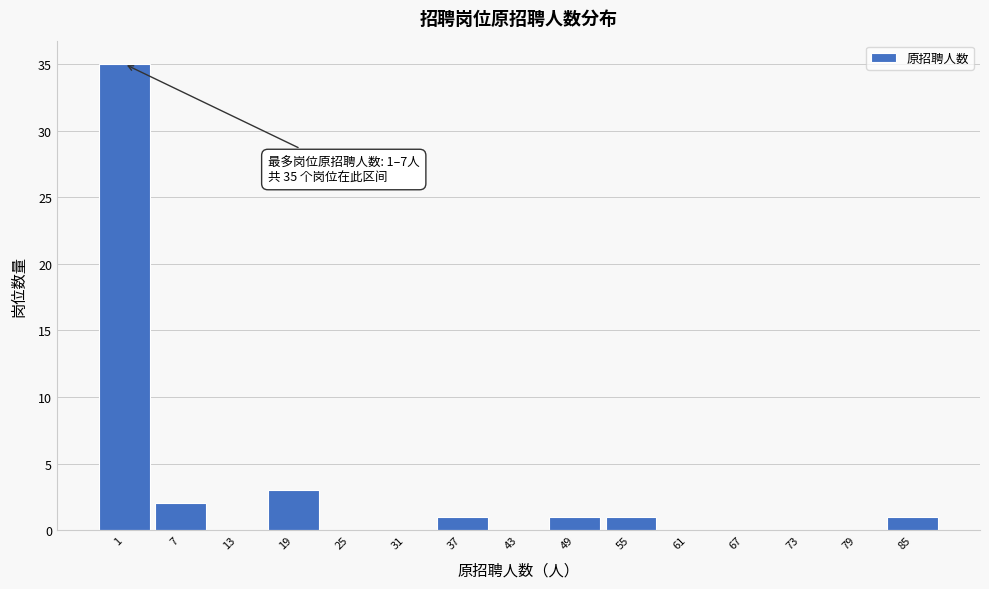

Reading left to right, what are all the values shown in this chart?

1=35	7=2	13=0	19=3	25=0	31=0	37=1	43=0	49=1	55=1	61=0	67=0	73=0	79=0	85=1